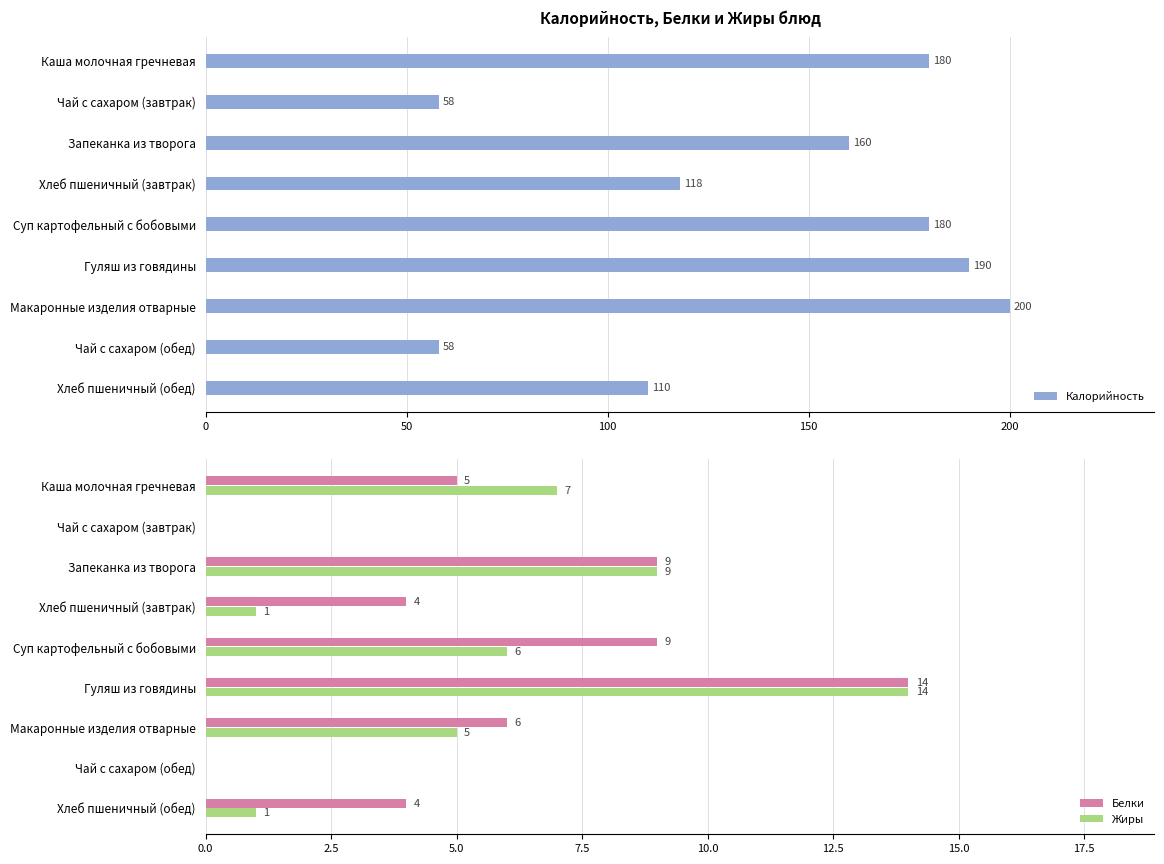

Where is Белки nearest to the value 7?

Макаронные изделия отварные